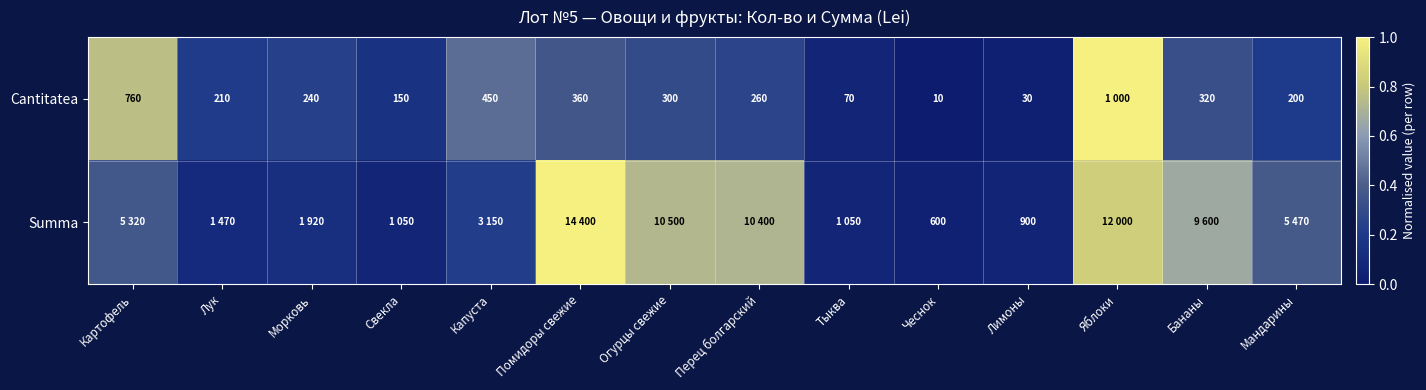

Between Бананы and Мандарины, which series saw the biggest shift?

Summa